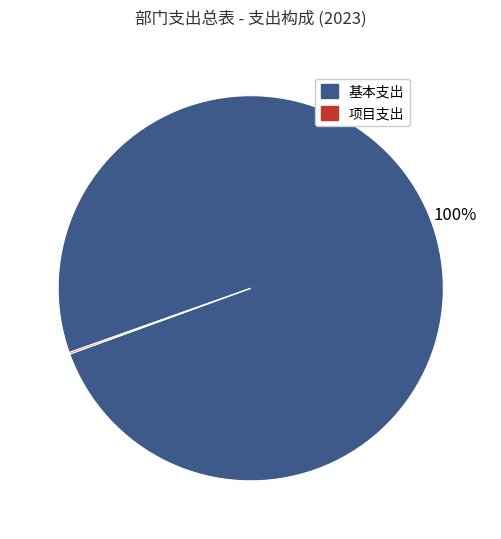

To the nearest percent, what is the difference between the largest and smallest slice percentages?

100%